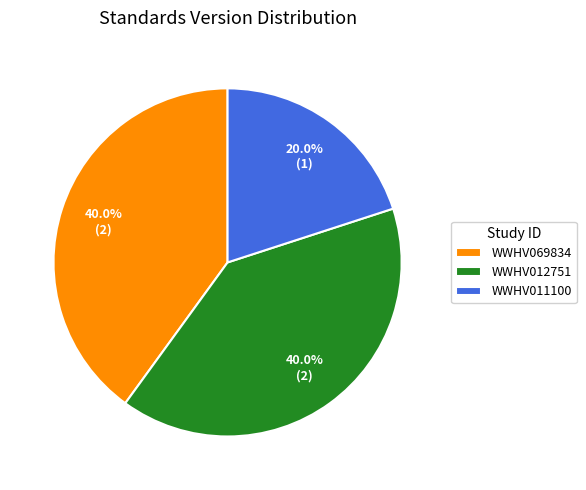

Combined, what portion of the pie is WWHV069834 and WWHV012751?

80.0%